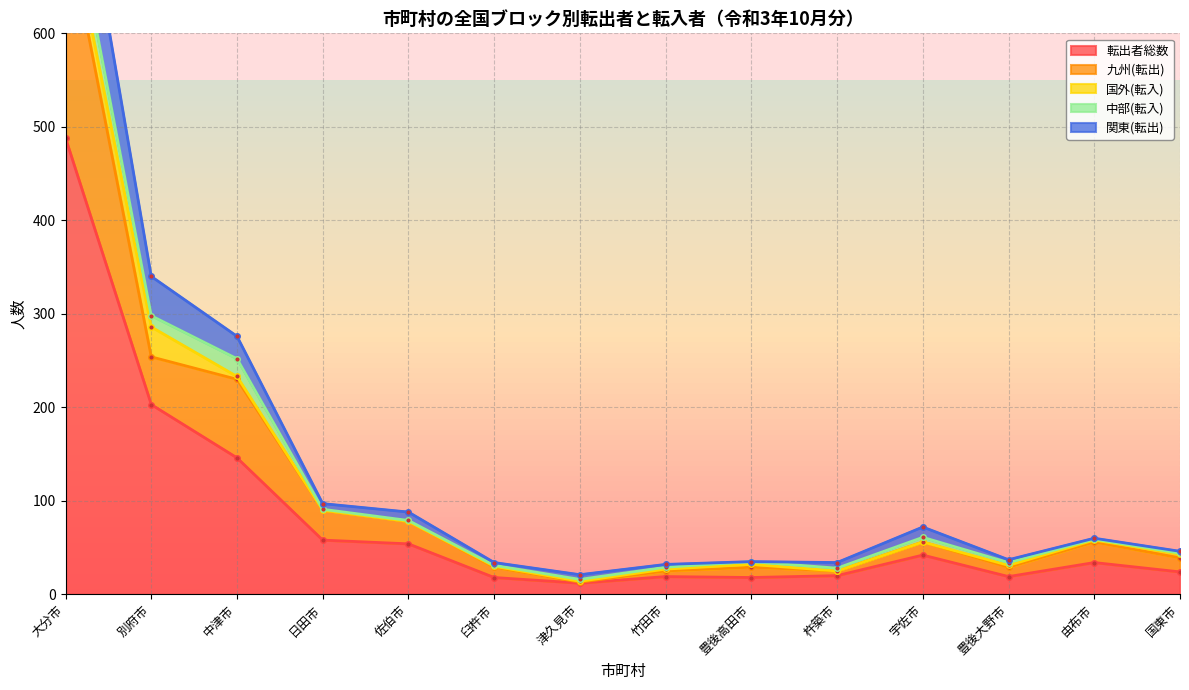

Is it true that 転出者総数 equals 19 at 豊後大野市?

True